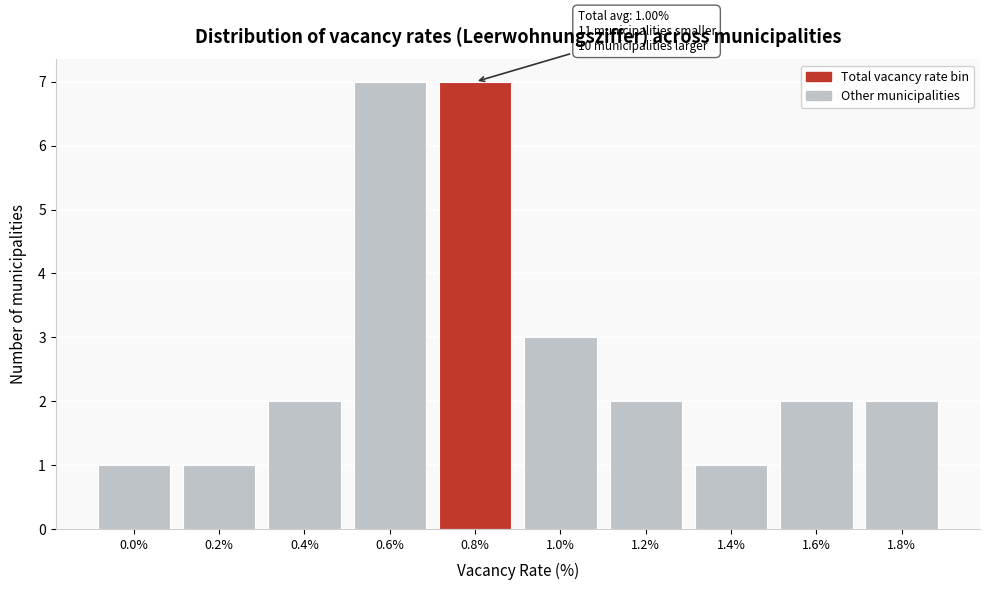

Reading right to left, extract all data points from this chart.

2	2	1	2	3	7	7	2	1	1